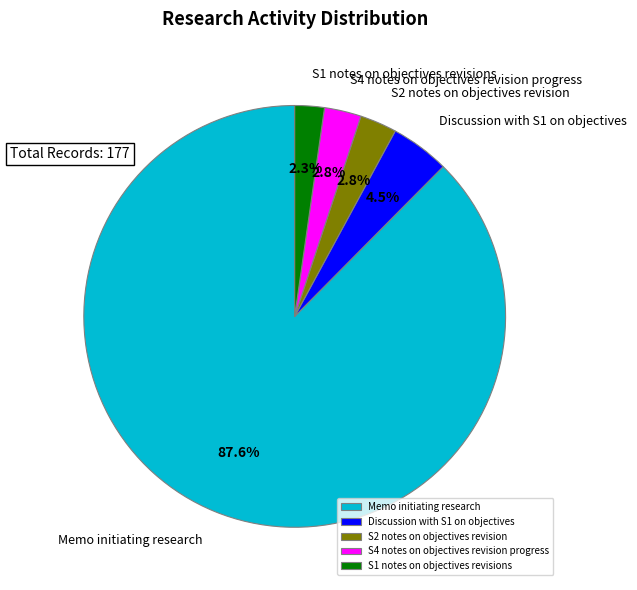

What is the smallest slice in the pie chart?

S1 notes on objectives revisions